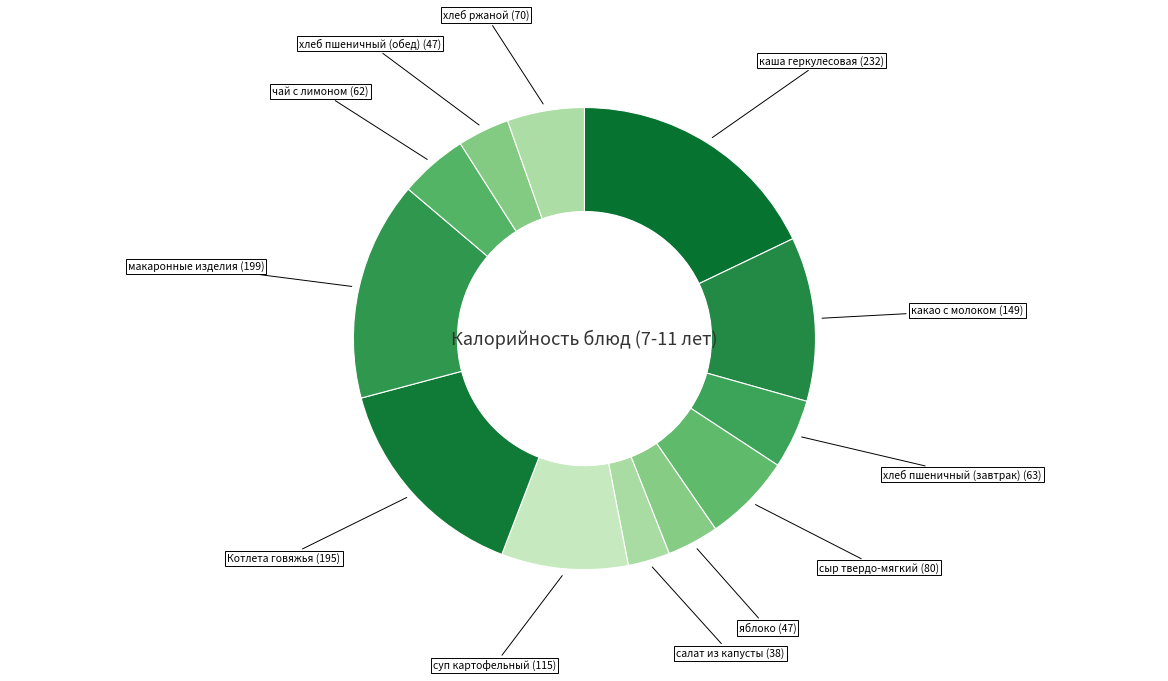

Count the number of slices in the pie.

12